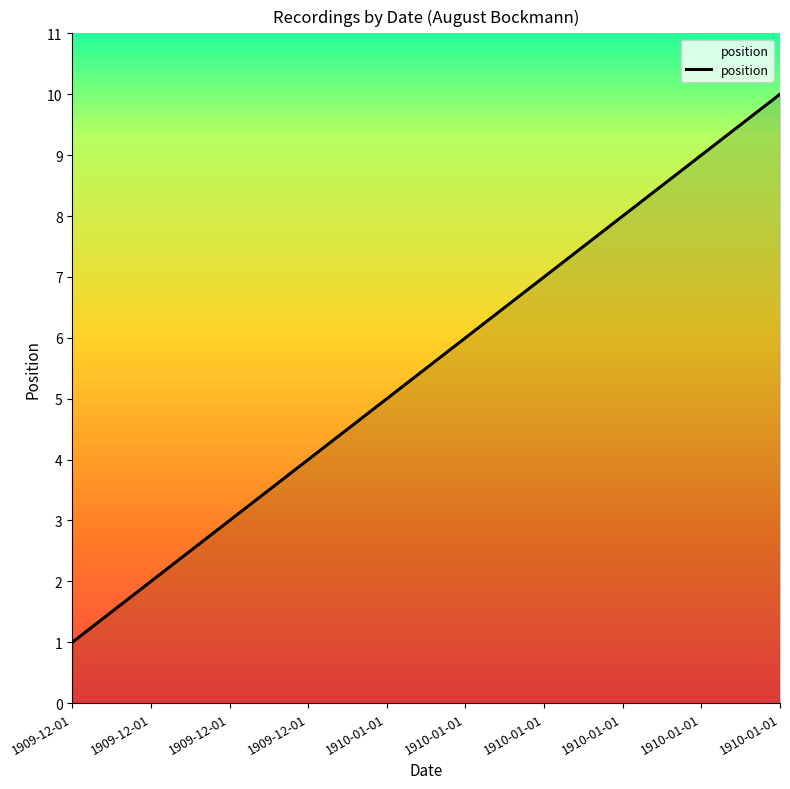

How many lines are shown in the chart?

1